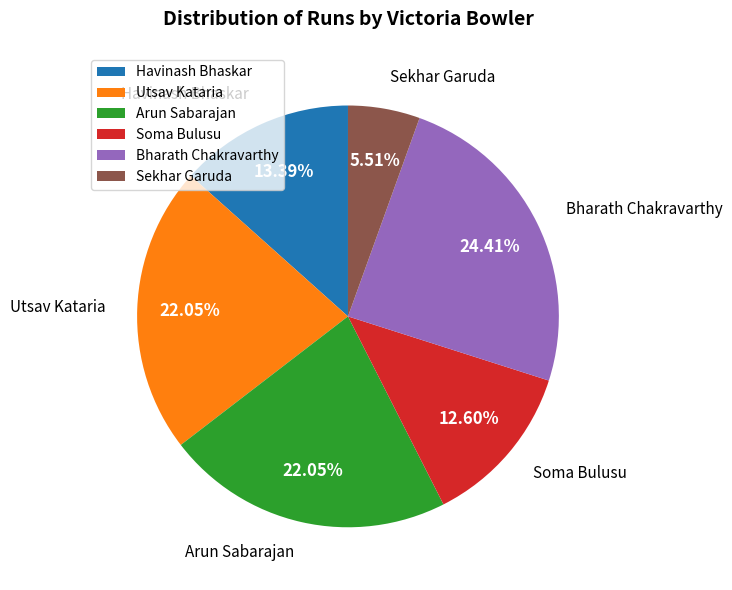

Is it true that Soma Bulusu is 13% of the pie?

True